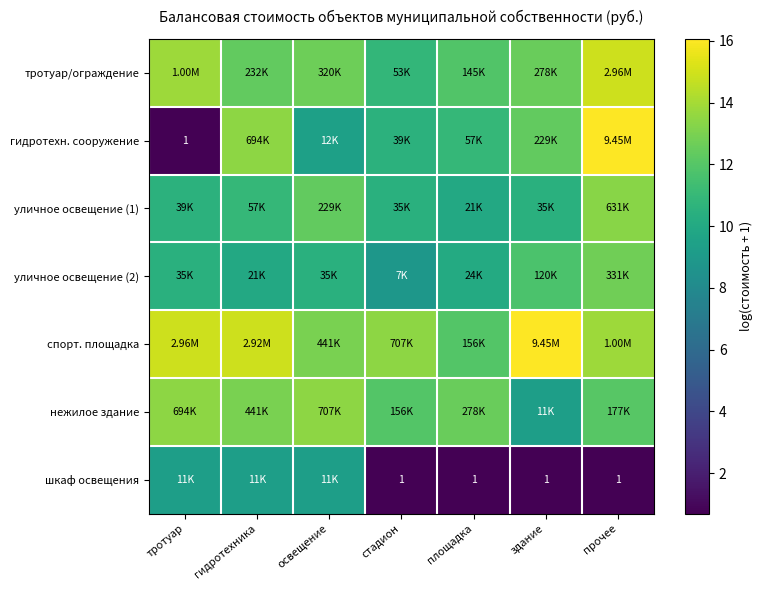

Which series has the largest total across all categories?

спорт. площадка